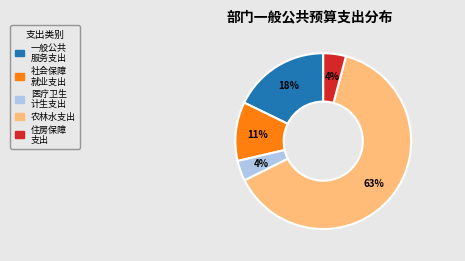

Is there a majority slice in this chart?

Yes